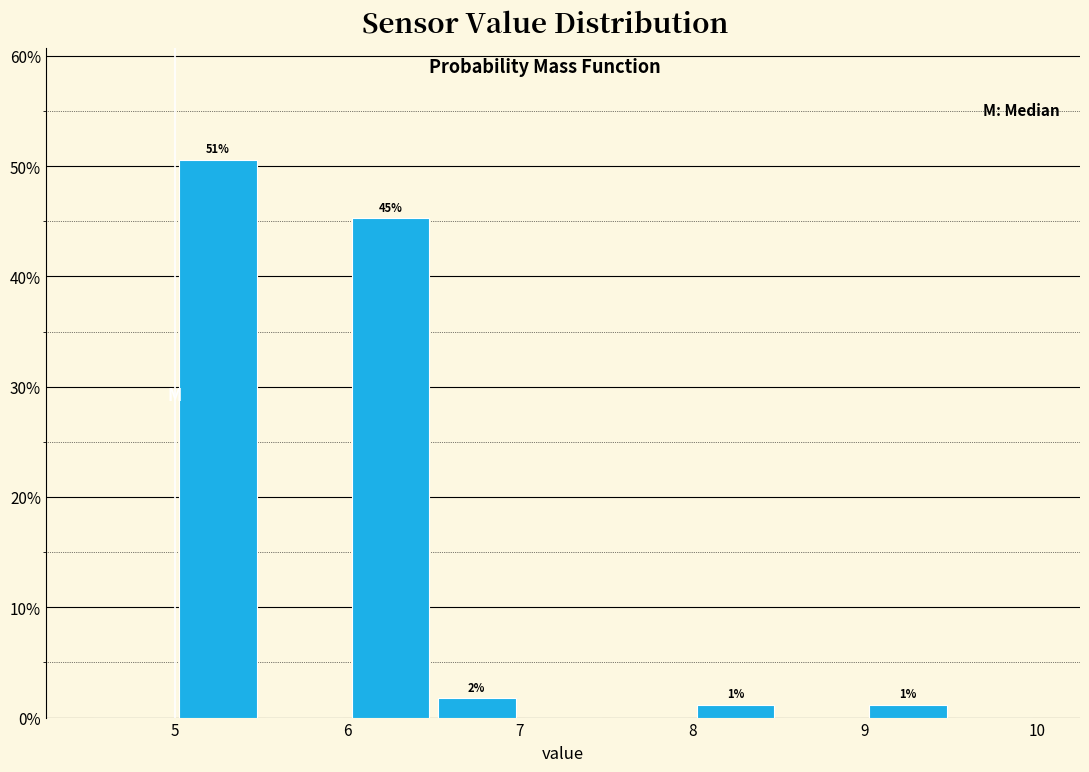

Which range on the x-axis has the tallest bar?

5.0 to 5.5